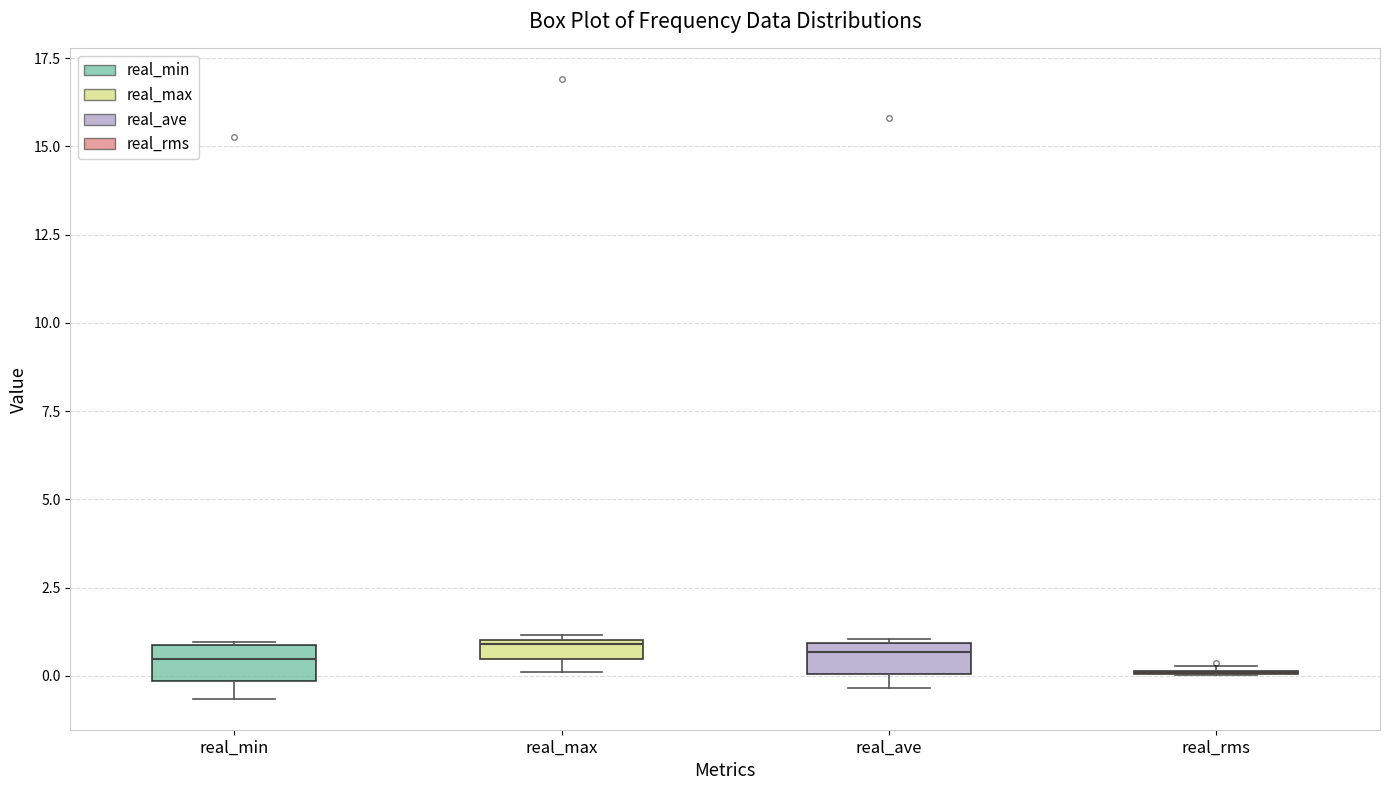

Where is the lower edge of the box for real_min on the y-axis? The values are not printed on the chart, so give them approximately, as read against the axis.

0.0